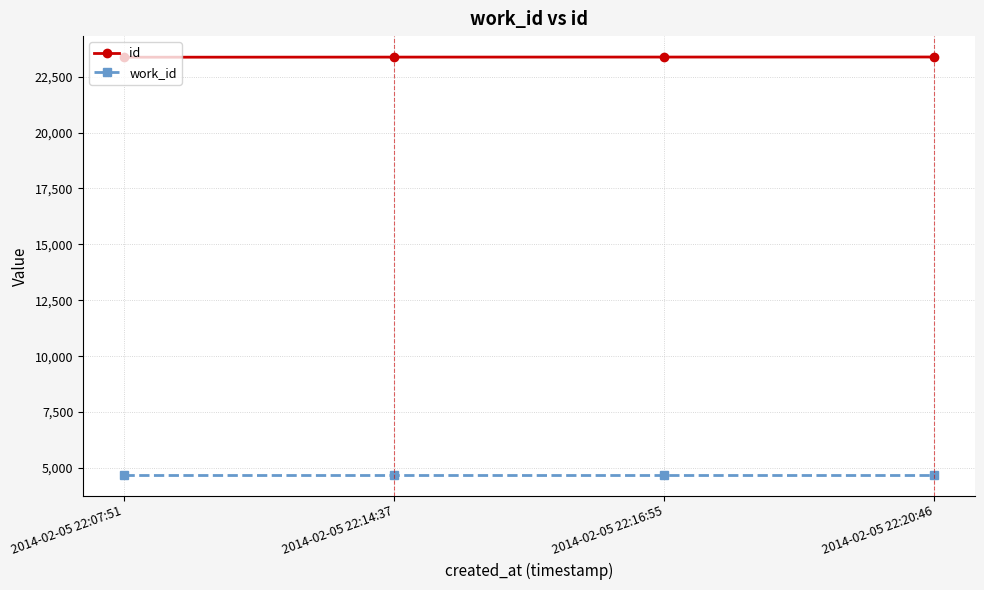

What is the greatest value displayed?

23380